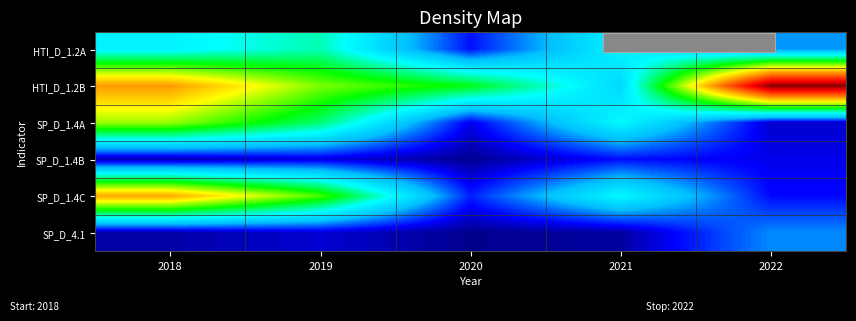

Reading right to left, extract all data points from this chart.

HTI_D_1.2A: 2022=63.2	2021=113.4	2020=28.8	2019=139.7	2018=111.9
HTI_D_1.2B: 2022=434.1	2021=91.3	2020=178.3	2019=215.5	2018=300.7
SP_D_1.4A: 2022=14.9	2021=117.6	2020=21.6	2019=156.1	2018=223.4
SP_D_1.4B: 2022=21.2	2021=27.7	2020=2.1	2019=18.6	2018=7.6
SP_D_1.4C: 2022=26.1	2021=116.9	2020=32.5	2019=201.9	2018=293.4
SP_D_4.1: 2022=59.9	2021=5.2	2020=1.5	2019=15.6	2018=6.5